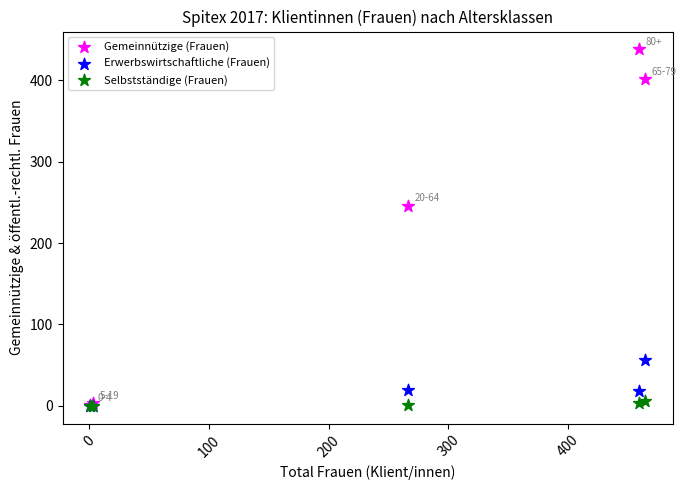

In the Gemeinnützige (Frauen) series, what Y value is closest to 219?

246